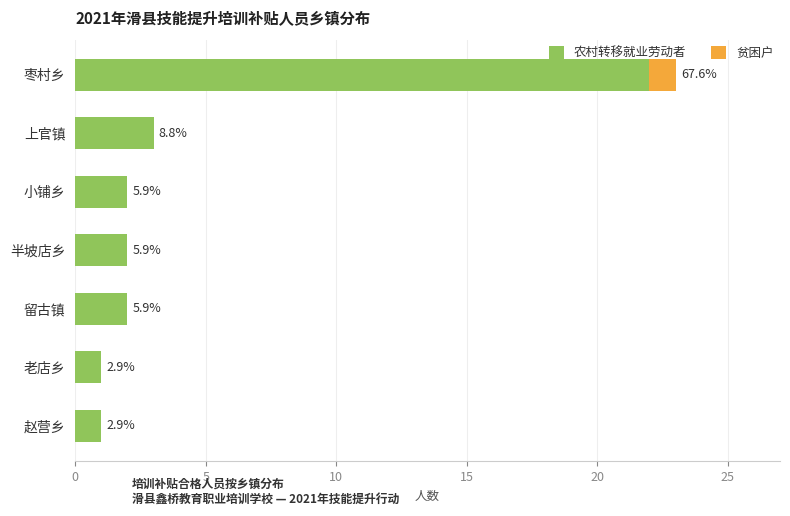

What are all the series names shown in the legend?

农村转移就业劳动者, 贫困户